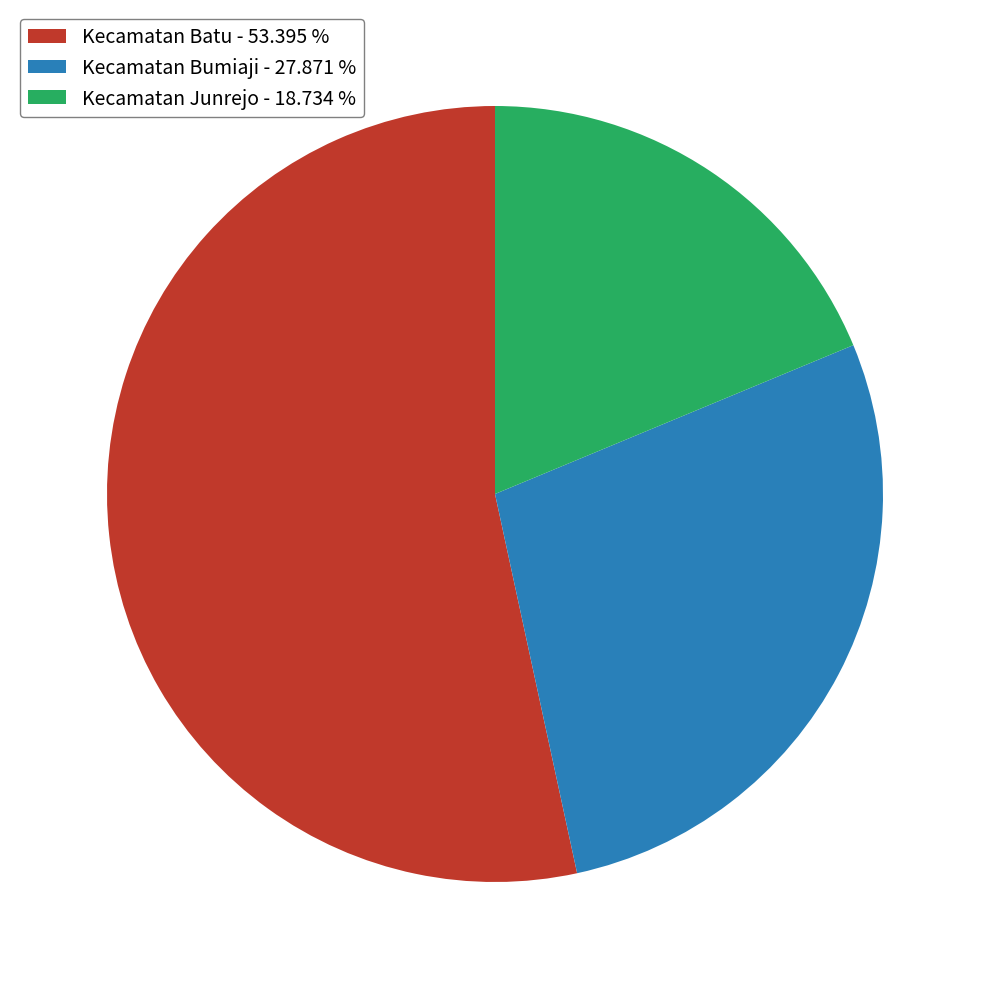

Between Kecamatan Batu and Kecamatan Bumiaji, which is larger?

Kecamatan Batu